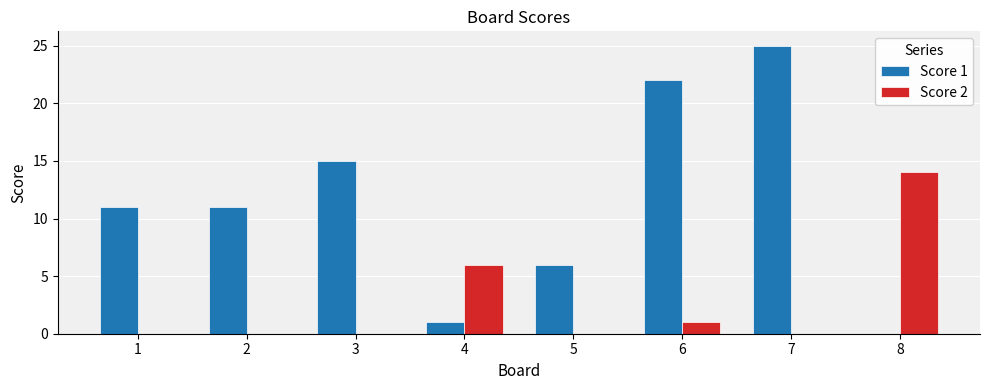

Between 4 and 7, which series saw the biggest shift?

Score 1